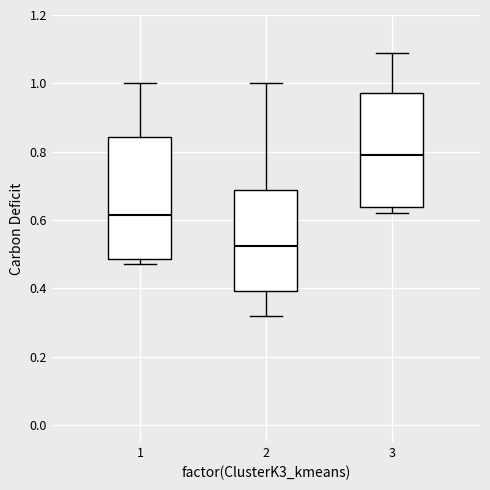

Reading left to right, read every box against the y-axis: the position of its median line, the range the box covers, and the ends of its whiskers. The values are not printed on the chart, so give them approximately, as read against the axis.

1: median 0.62, box 0.48 to 0.84, whiskers 0.48 (just below the box's lower edge) to 1.00
2: median 0.52, box 0.40 to 0.68, whiskers 0.32 to 1.00
3: median 0.80, box 0.64 to 0.98, whiskers 0.62 to 1.10